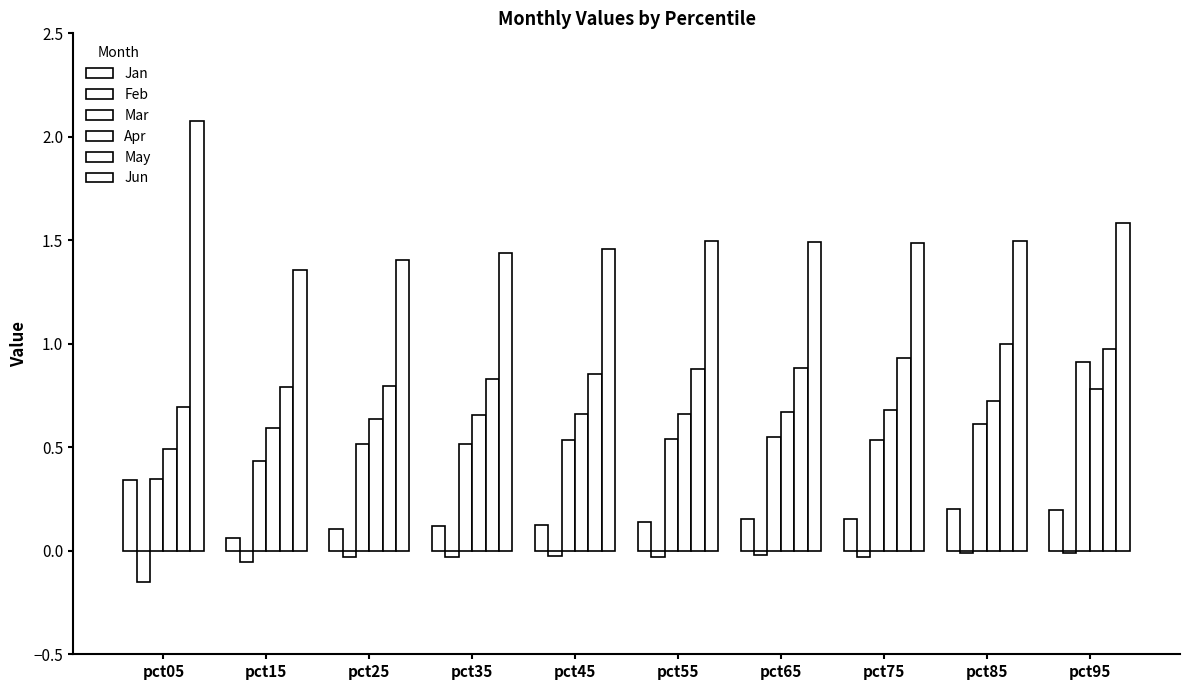

Reading right to left, what are all the values shown in this chart?

Jan: pct95=0.2	pct85=0.2	pct75=0.2	pct65=0.2	pct55=0.1	pct45=0.1	pct35=0.1	pct25=0.1	pct15=0.1	pct05=0.3
Feb: pct95=-0.0	pct85=-0.0	pct75=-0.0	pct65=-0.0	pct55=-0.0	pct45=-0.0	pct35=-0.0	pct25=-0.0	pct15=-0.1	pct05=-0.2
Mar: pct95=0.9	pct85=0.6	pct75=0.5	pct65=0.6	pct55=0.5	pct45=0.5	pct35=0.5	pct25=0.5	pct15=0.4	pct05=0.3
Apr: pct95=0.8	pct85=0.7	pct75=0.7	pct65=0.7	pct55=0.7	pct45=0.7	pct35=0.7	pct25=0.6	pct15=0.6	pct05=0.5
May: pct95=1.0	pct85=1.0	pct75=0.9	pct65=0.9	pct55=0.9	pct45=0.9	pct35=0.8	pct25=0.8	pct15=0.8	pct05=0.7
Jun: pct95=1.6	pct85=1.5	pct75=1.5	pct65=1.5	pct55=1.5	pct45=1.5	pct35=1.4	pct25=1.4	pct15=1.4	pct05=2.1